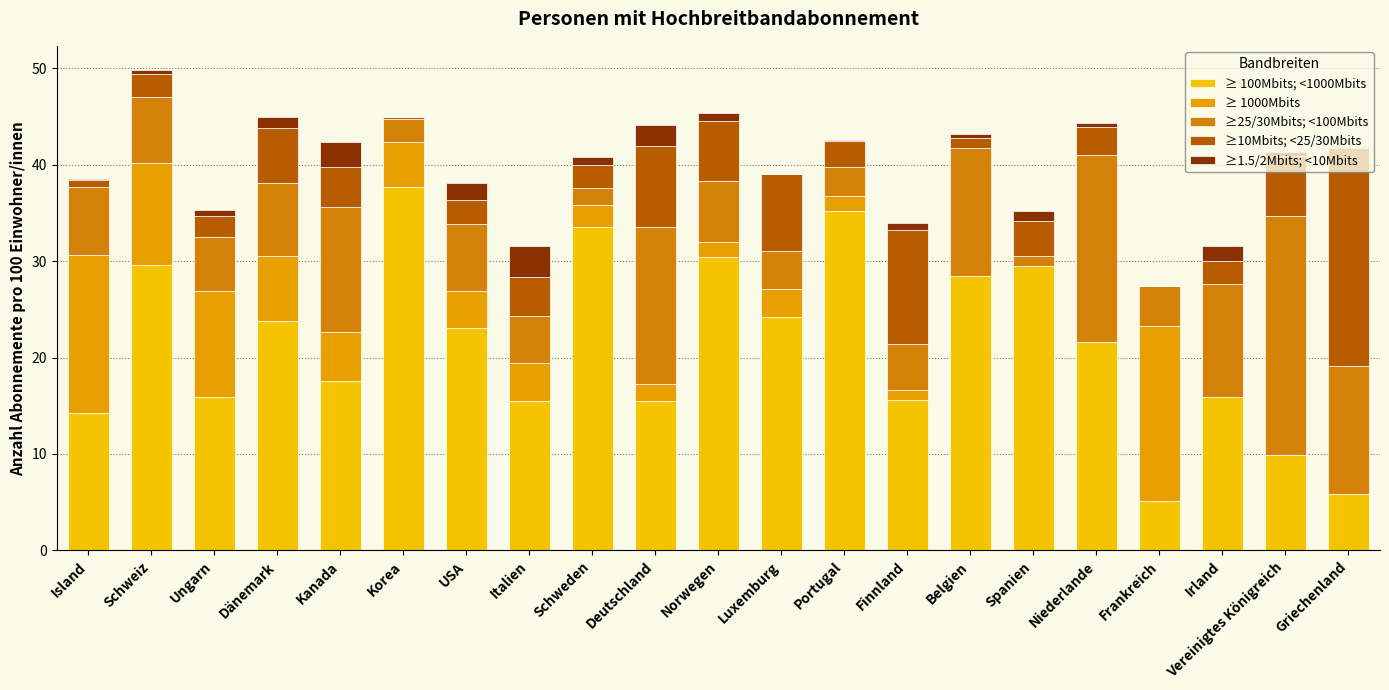

Are the bars grouped side by side (vs. stacked)?

No